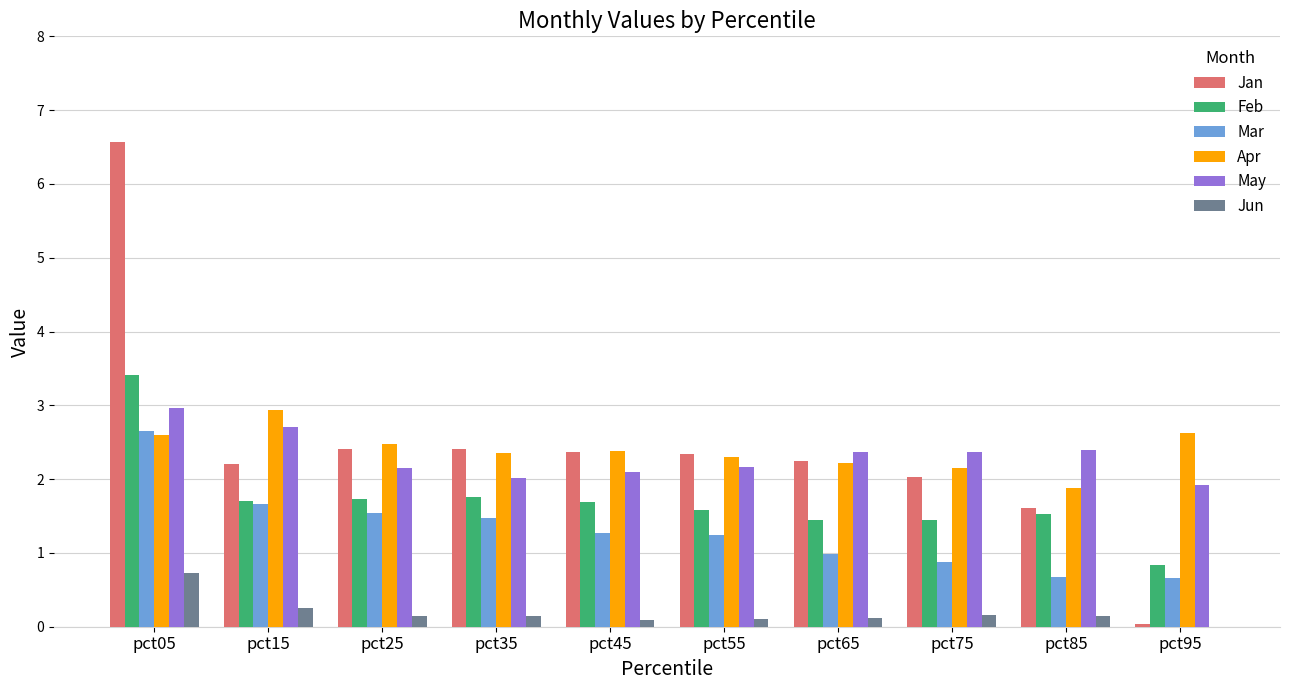

What is the highest value of the Feb series?

3.4